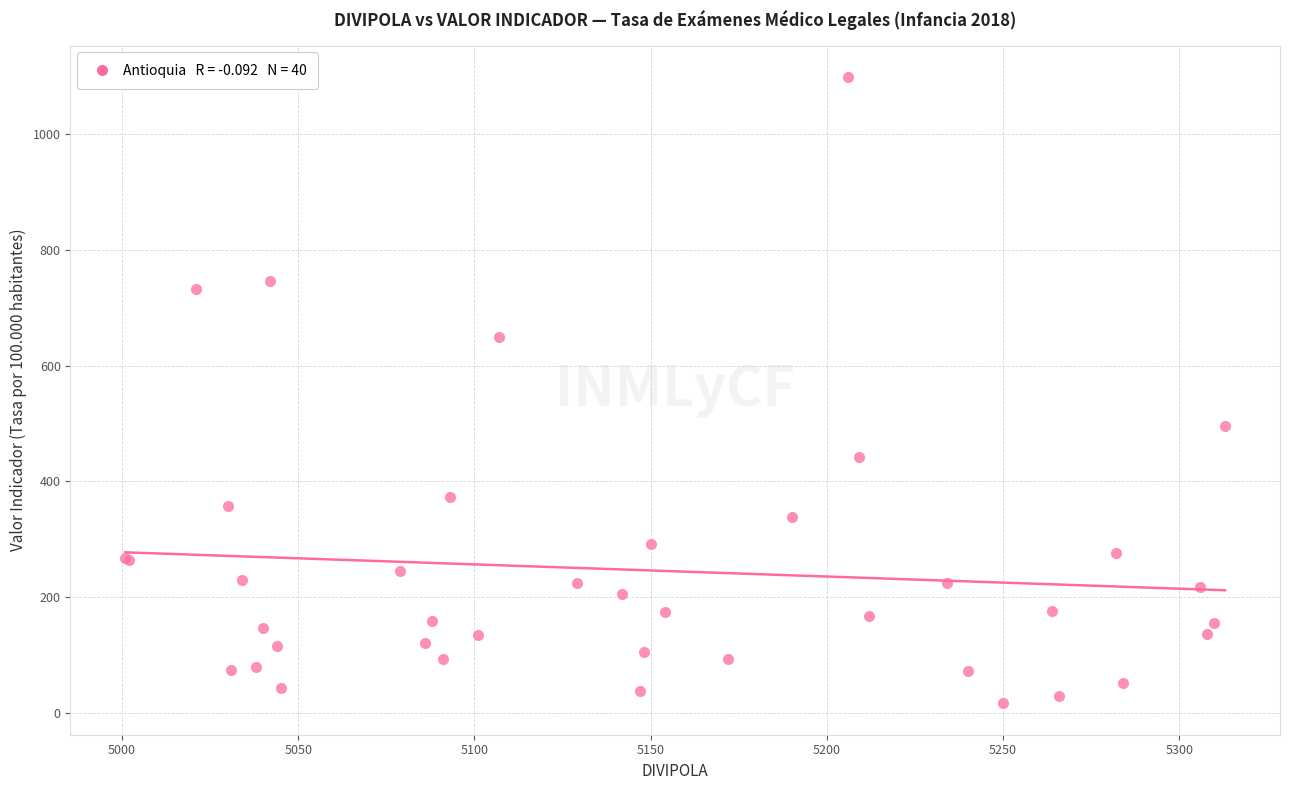

What Y value in the scatter plot is closest to 557?

495.5